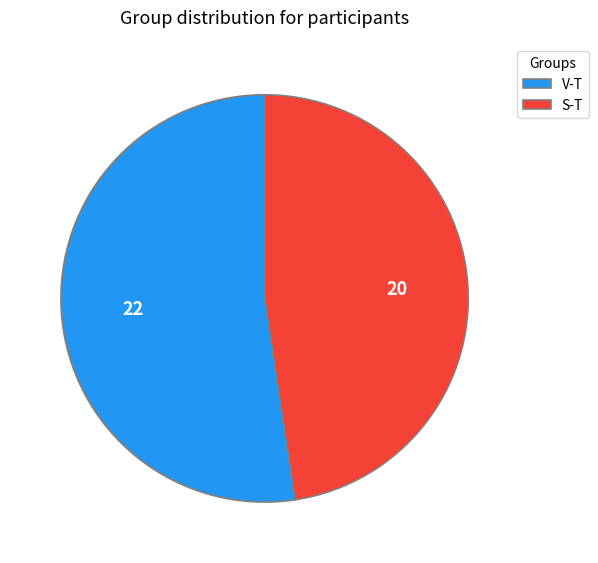

Which slice is the smallest?

S-T